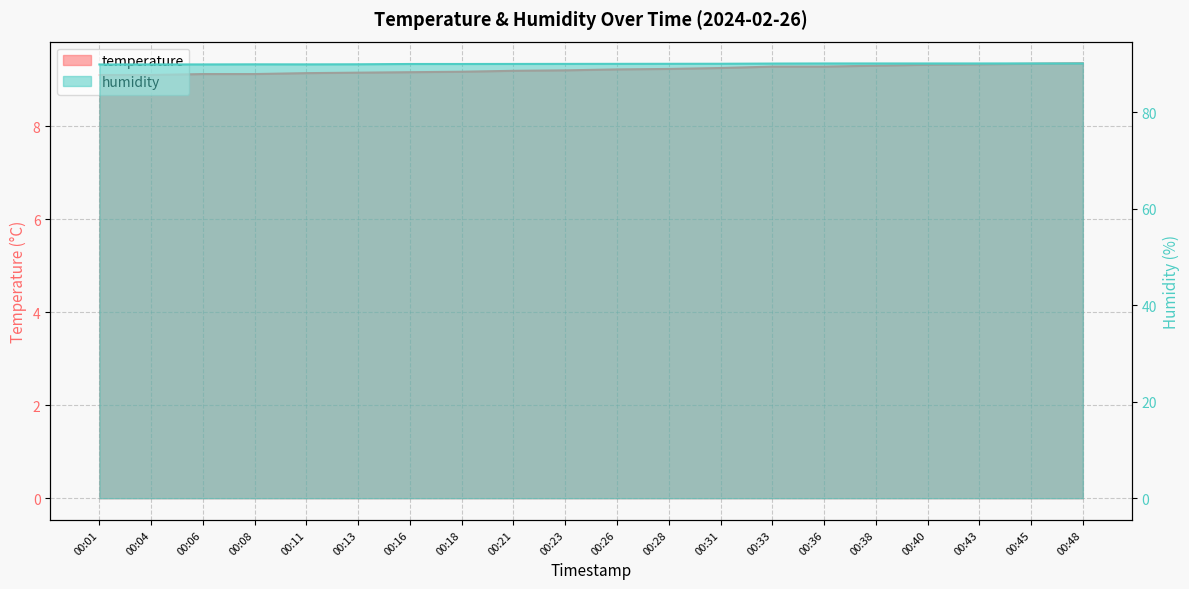

At how many categories does at least one series exceed 73?

20